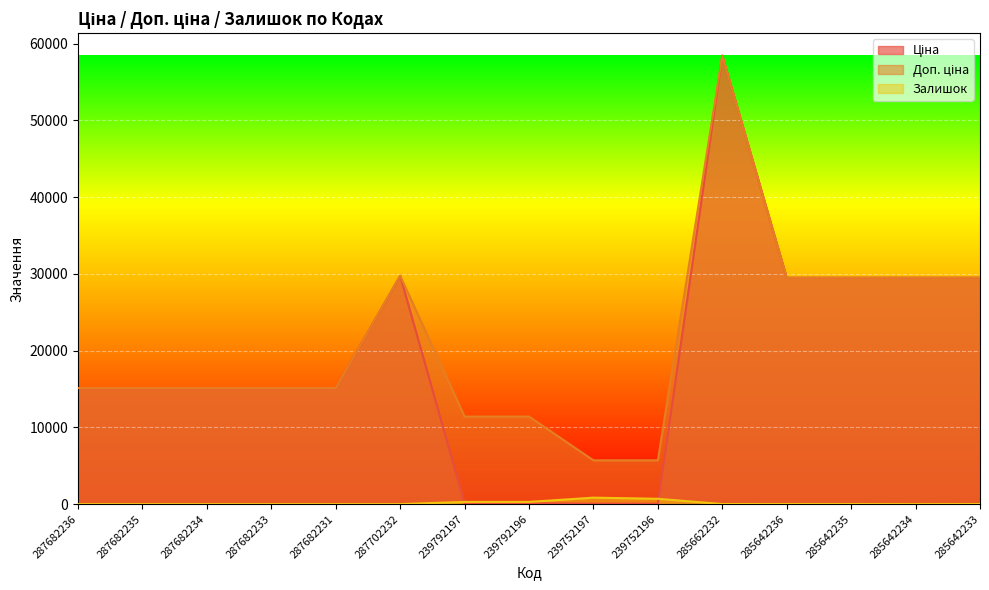

How many lines are shown in the chart?

3